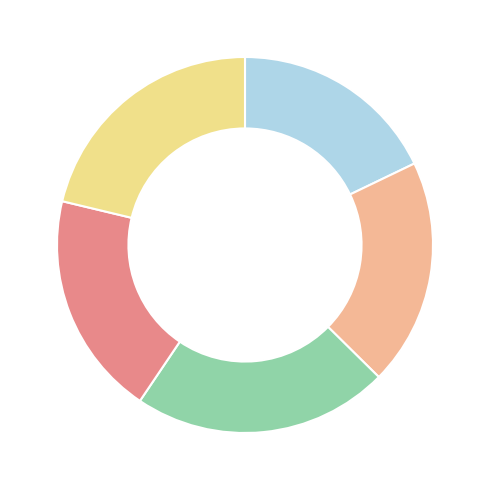

Does any single category account for the majority?

No